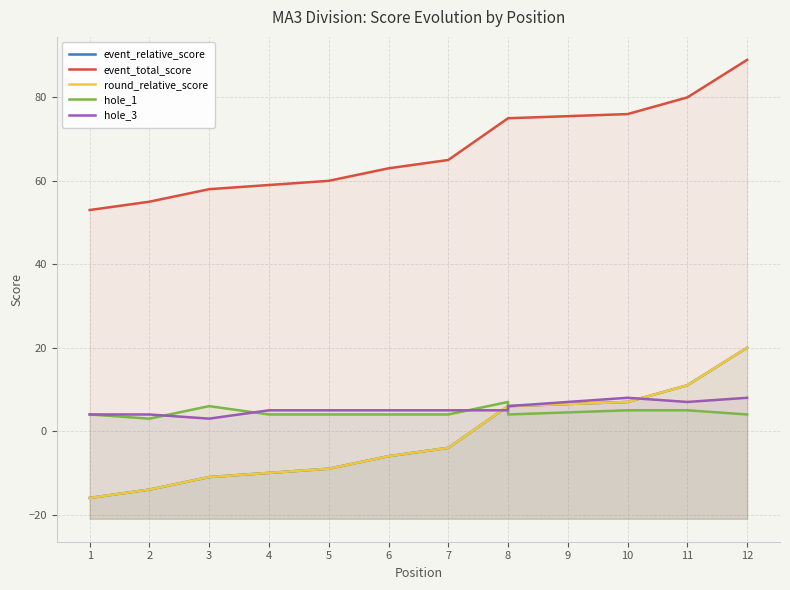

What is the value of the event_relative_score point at the 11th from the left?

11